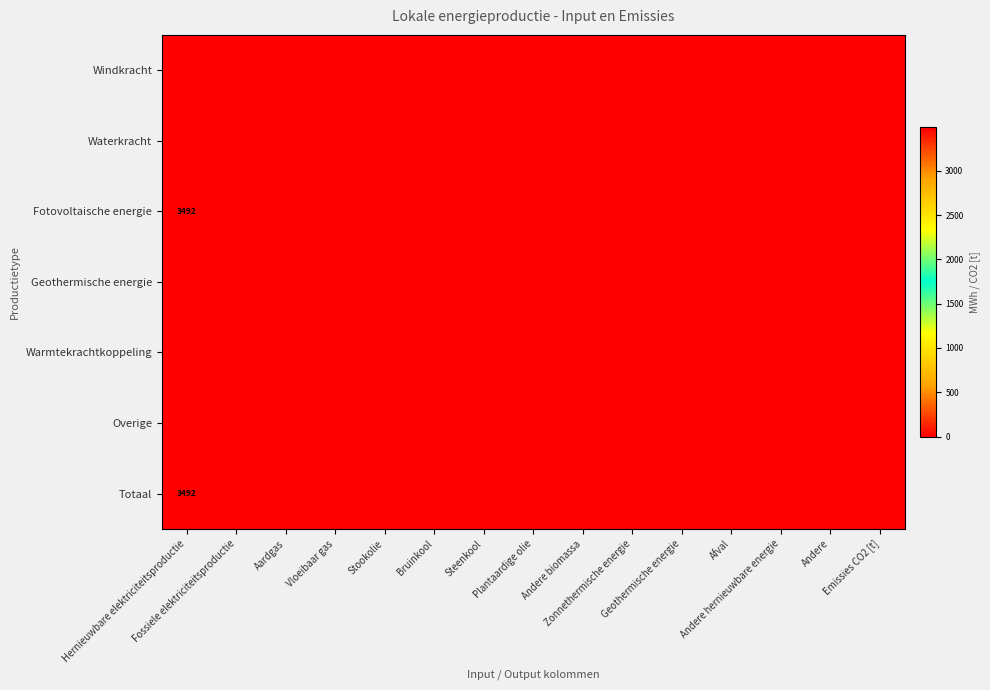

The Totaal series shows 0.0 at Bruinkool. True or false?

True